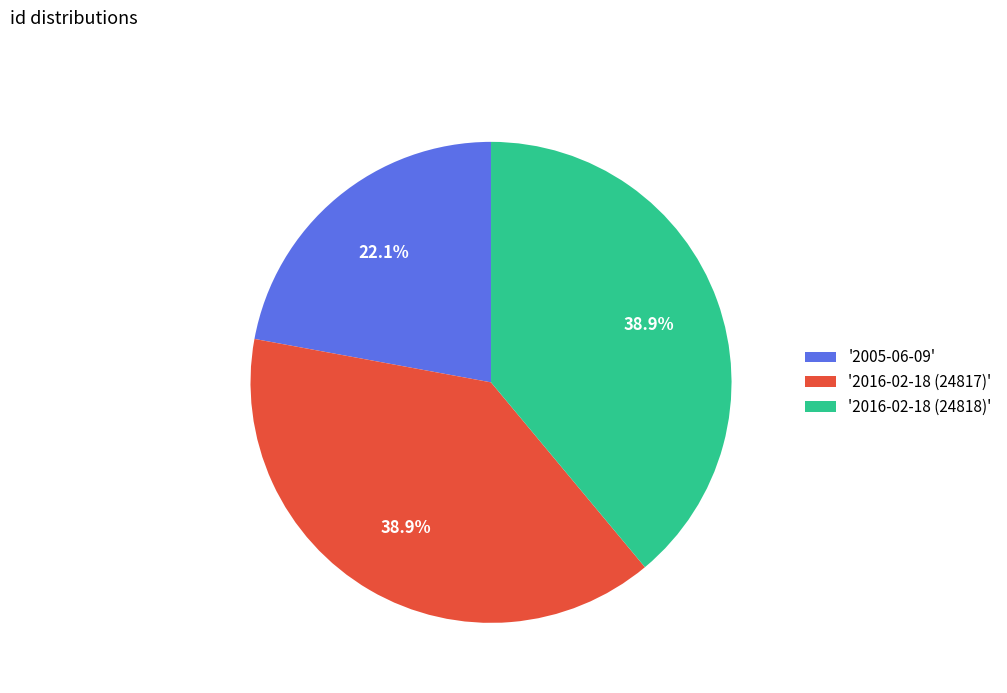

What is the ratio of the value at '2016-02-18 (24817)' to the value at '2016-02-18 (24818)'?

1.0